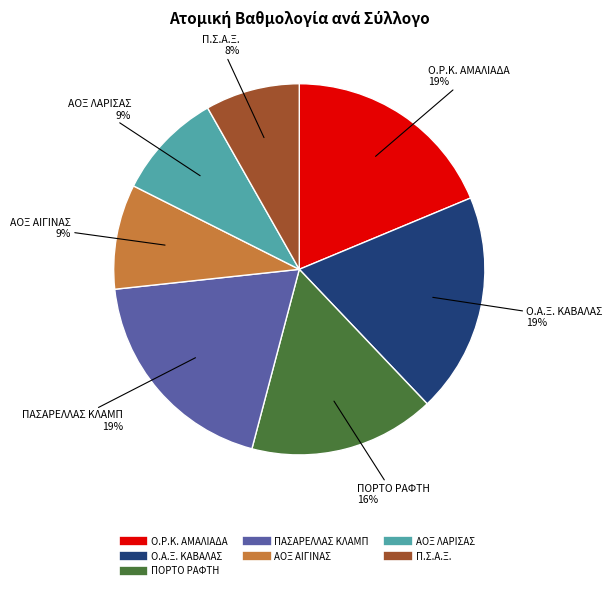

How many segments does this pie chart have?

7